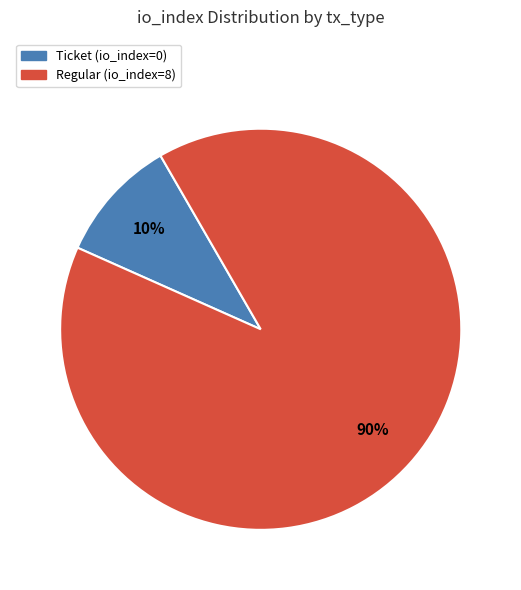

To the nearest percent, what percentage of the pie is Regular (io_index=8)?

90%